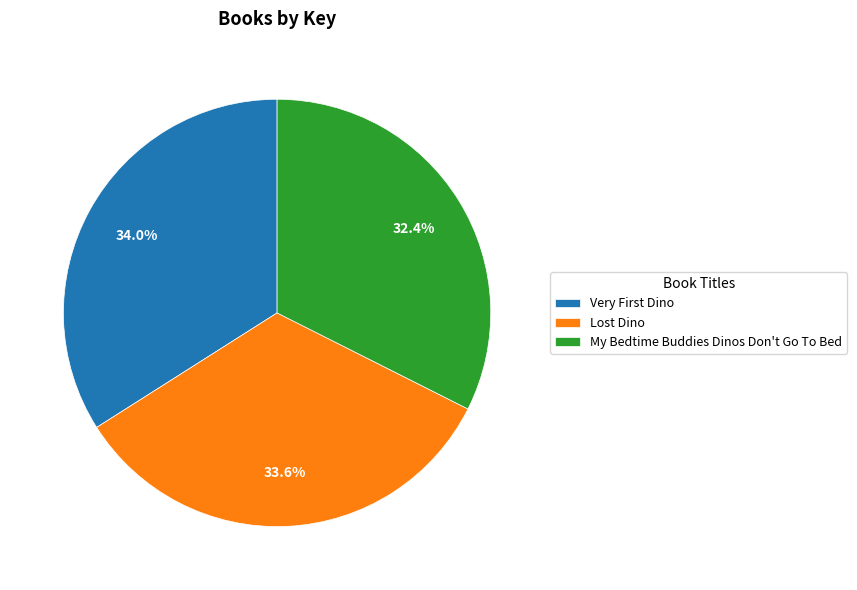

Is there any slice that represents more than half of the pie?

No